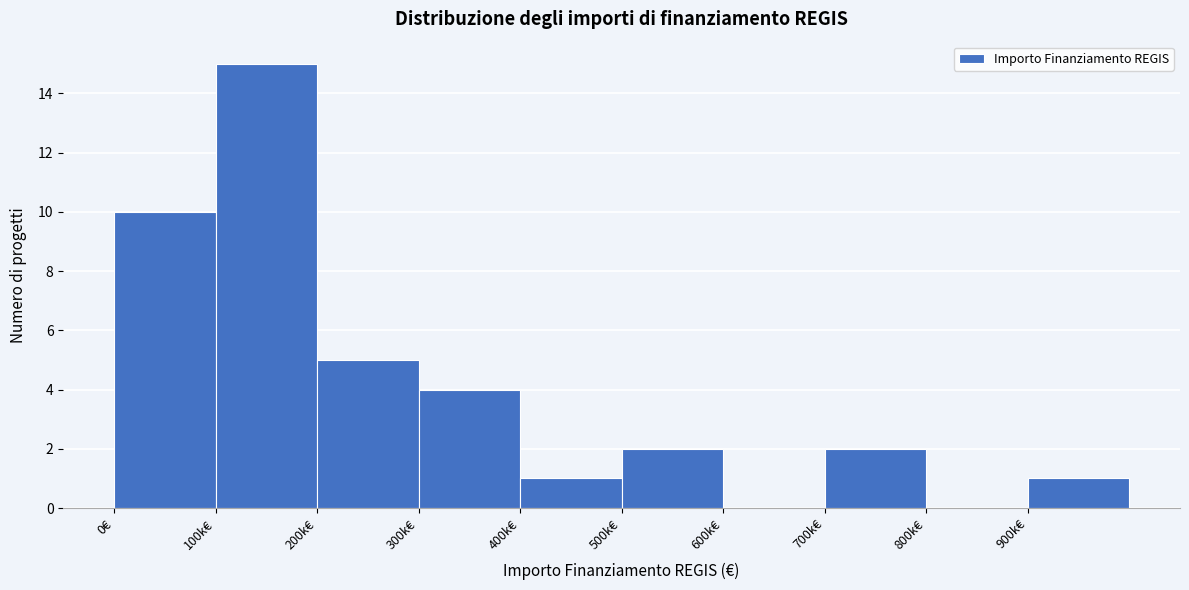

Reading left to right, transcribe all the data shown in this chart.

0€=10	100k€=15	200k€=5	300k€=4	400k€=1	500k€=2	600k€=0	700k€=2	800k€=0	900k€=1